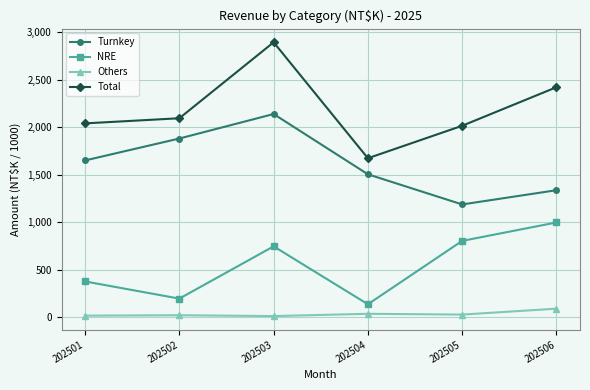

What is the minimum value for Turnkey?

1185.4